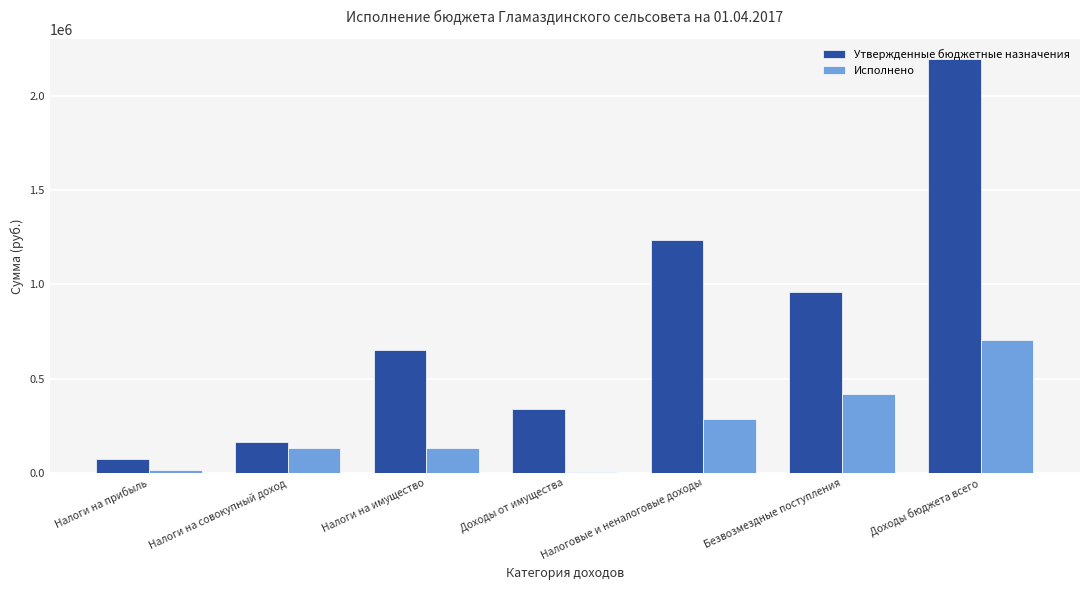

True or false: Исполнено has a value of 213464.9 at Налоги на имущество.

False